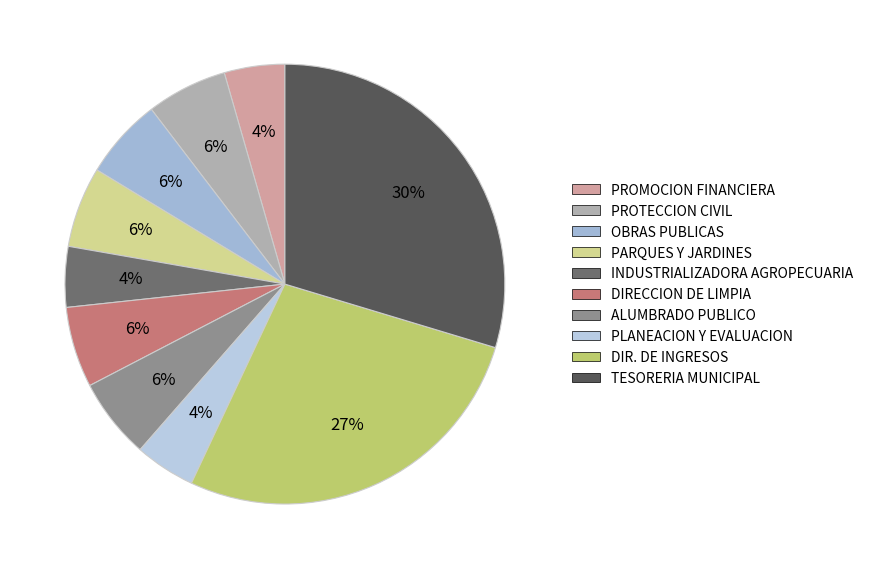

How many segments does this pie chart have?

10